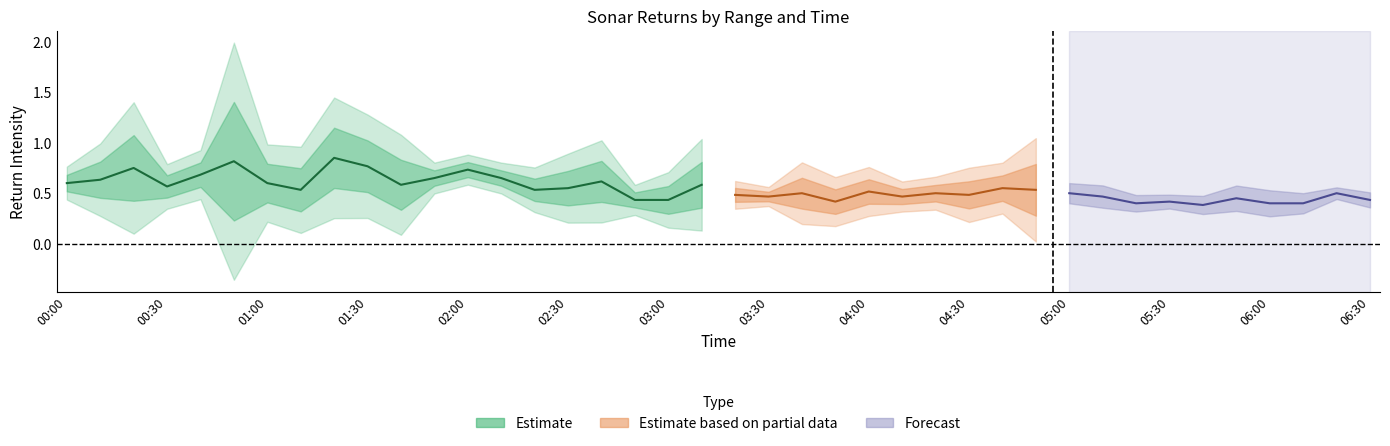

What is the difference between the highest and lowest values at 2001/09/13 00:40?

0.4